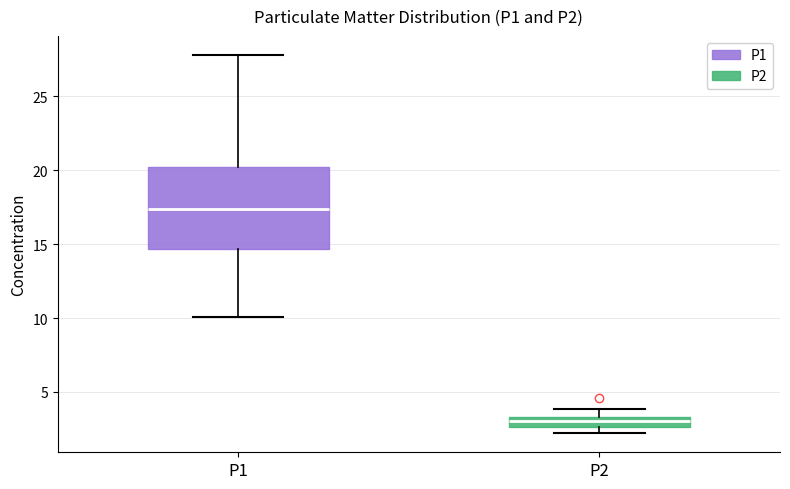

Which box is the tallest, from its lower edge to its upper edge?

P1